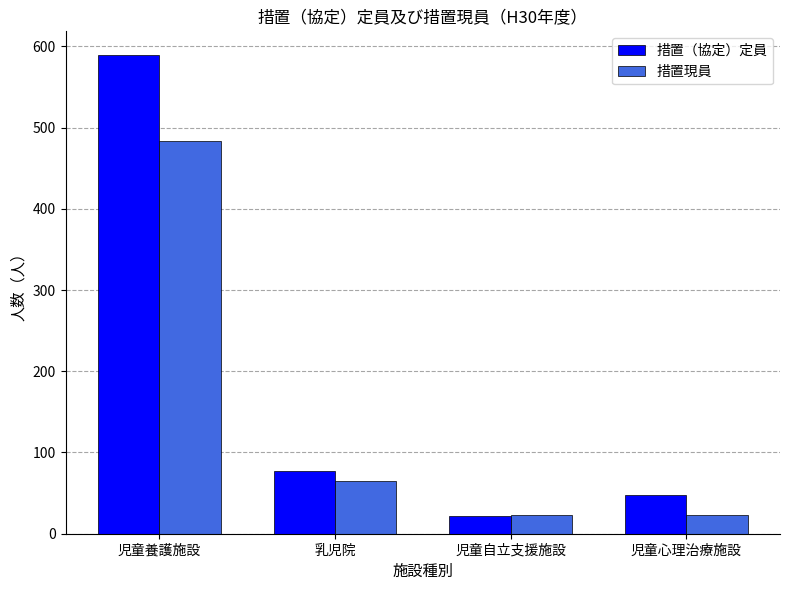

What is the difference between the highest and lowest values at 児童心理治療施設?

25